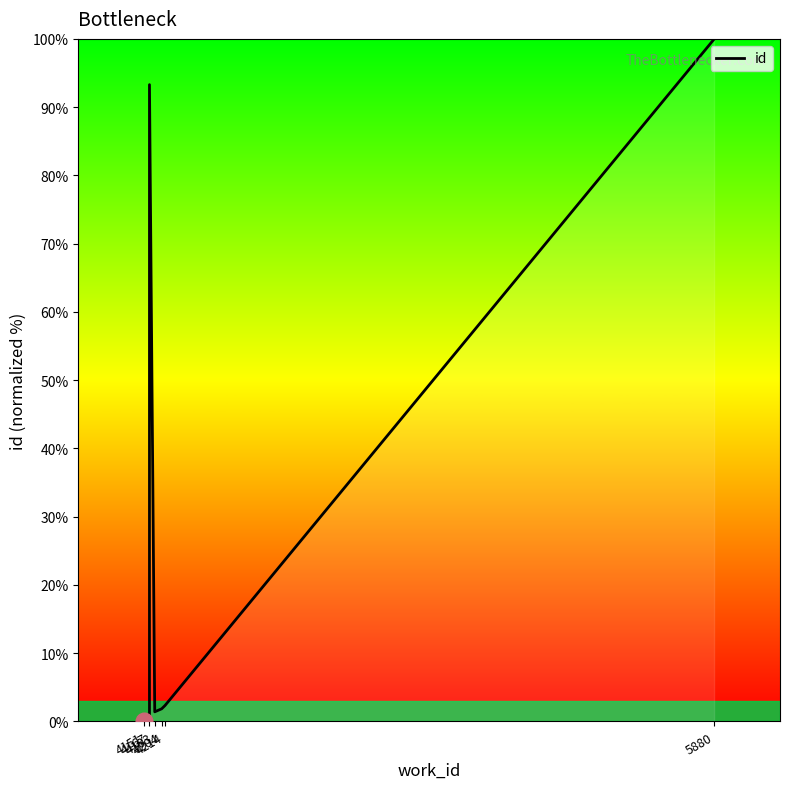

What is the label of the 2nd point from the right?

8